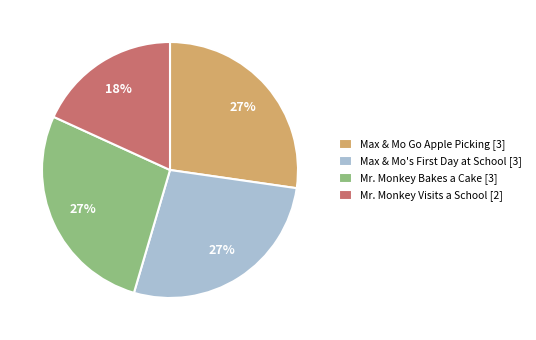

Does any single category account for the majority?

No